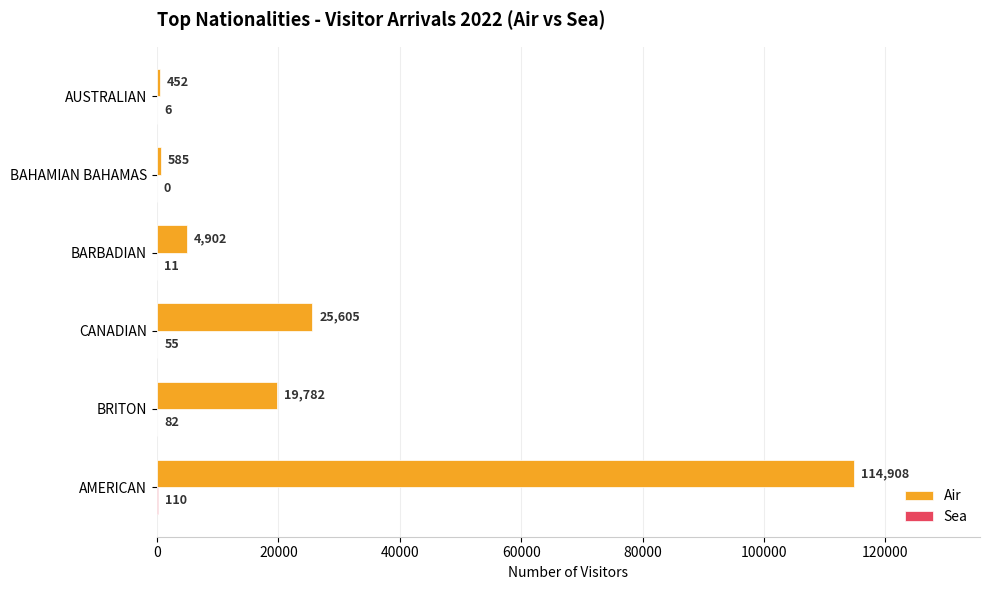

The value of Air at AMERICAN is 50233. True or false?

False